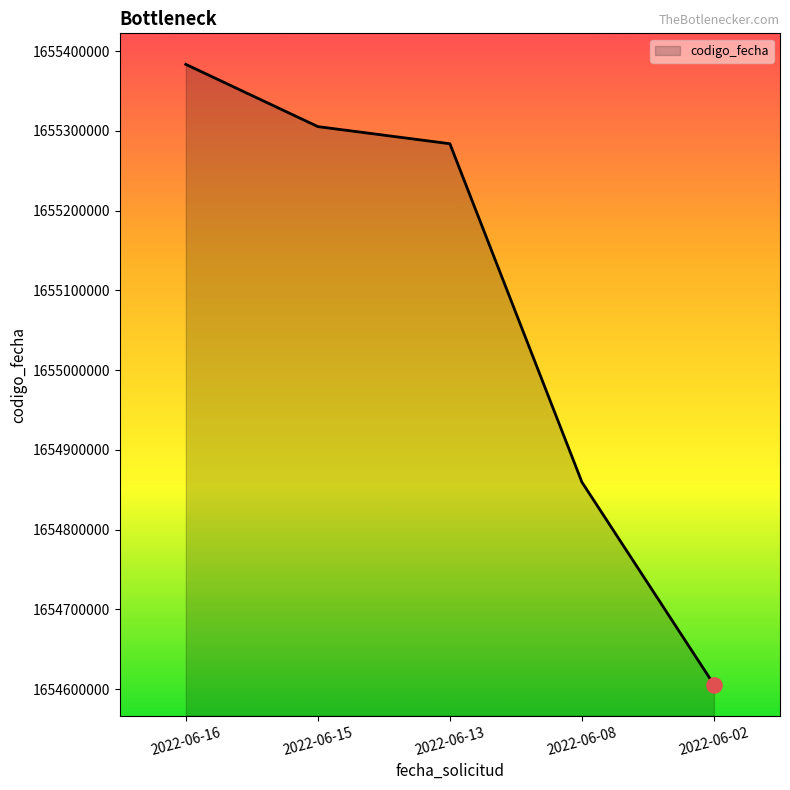

What is the change in value from 2022-06-15 to 2022-06-08?

-445682